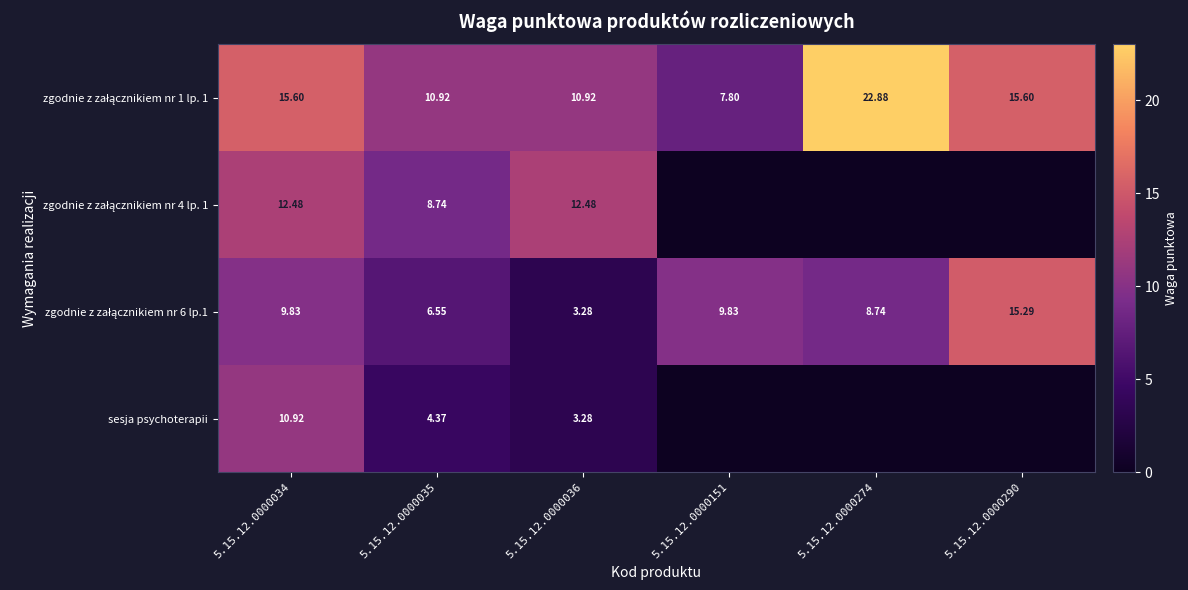

At which category is the sum across all series the highest?

5.15.12.0000034